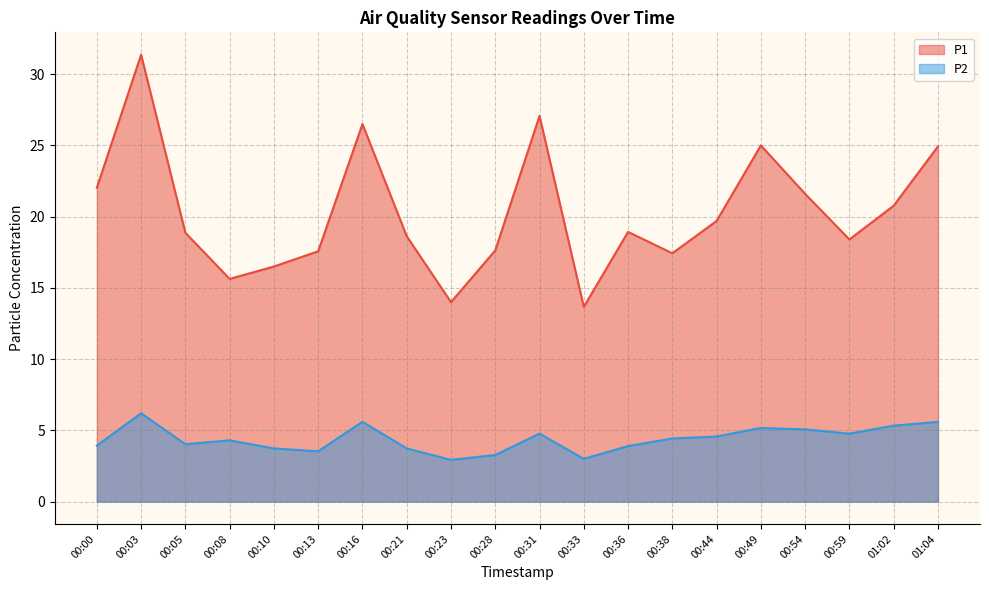

Count the number of data series in this chart.

2